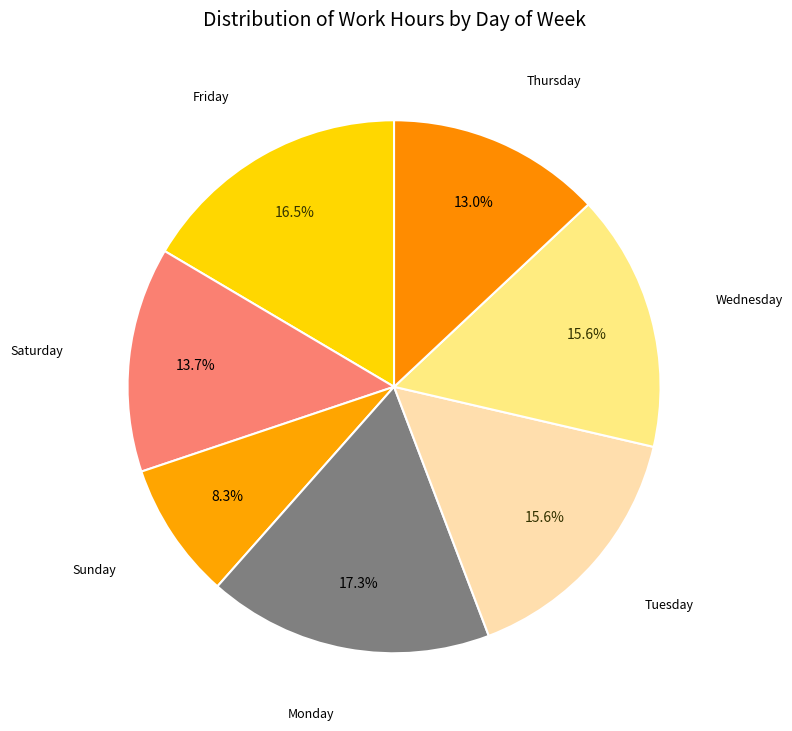

Does any single category account for the majority?

No